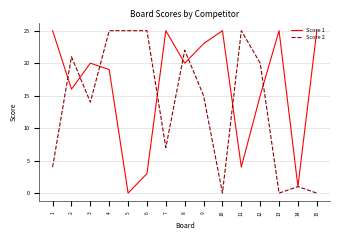

True or false: Score 1 has a value of 25 at 7.

True